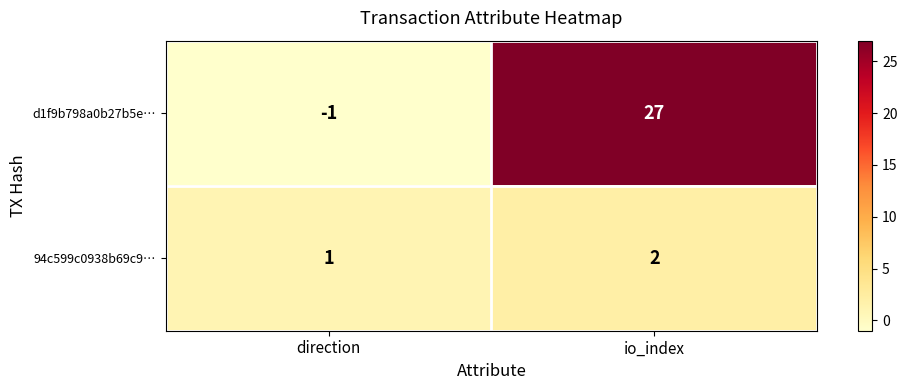

What is the difference between the highest and lowest values at direction?

2